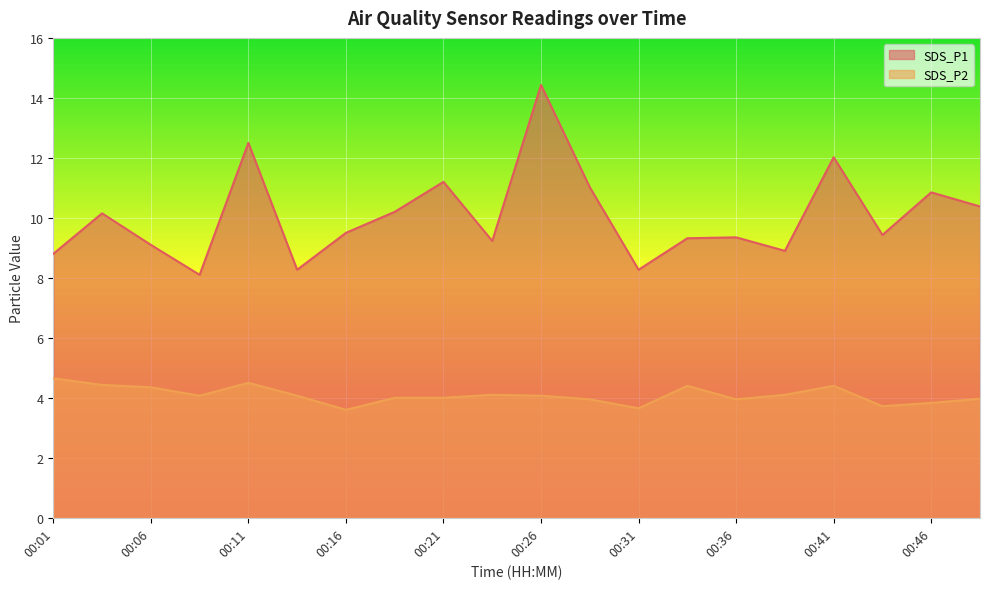

Rank the series at 00:23 from highest to lowest value.

SDS_P1, SDS_P2